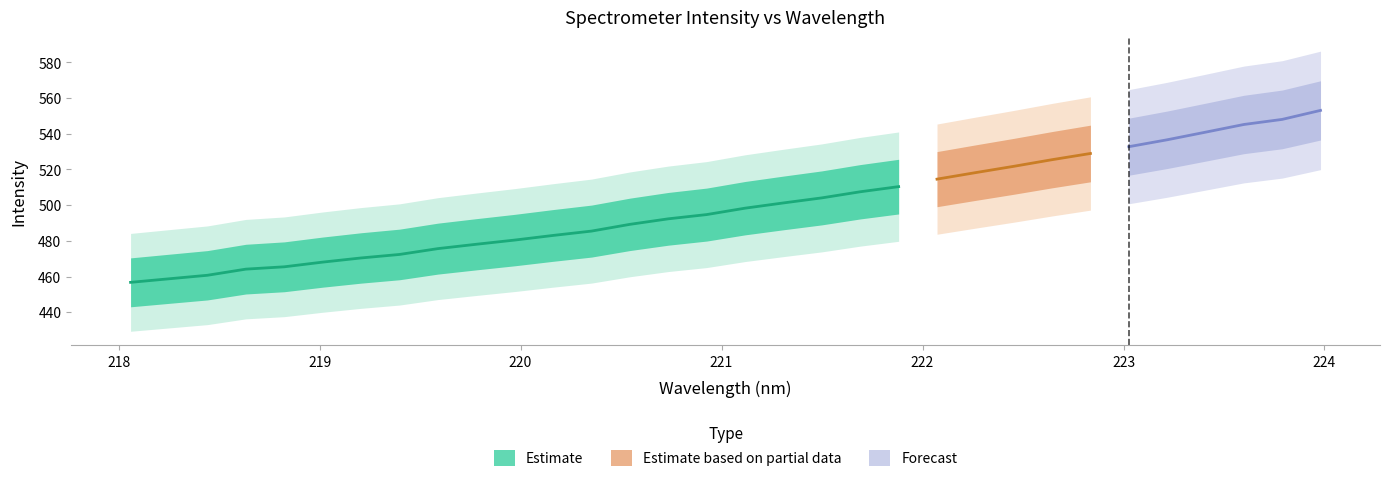

What is the difference between the second highest and minimum values in the x series?

5.7